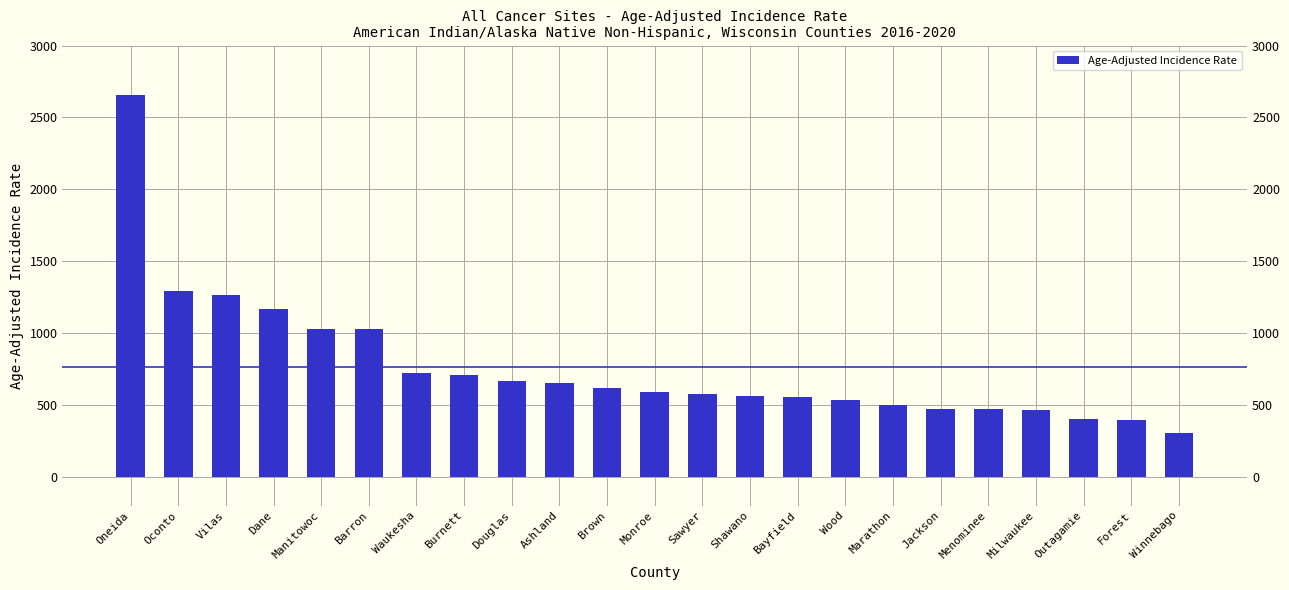

What is the approximate value at Ashland?

654.9